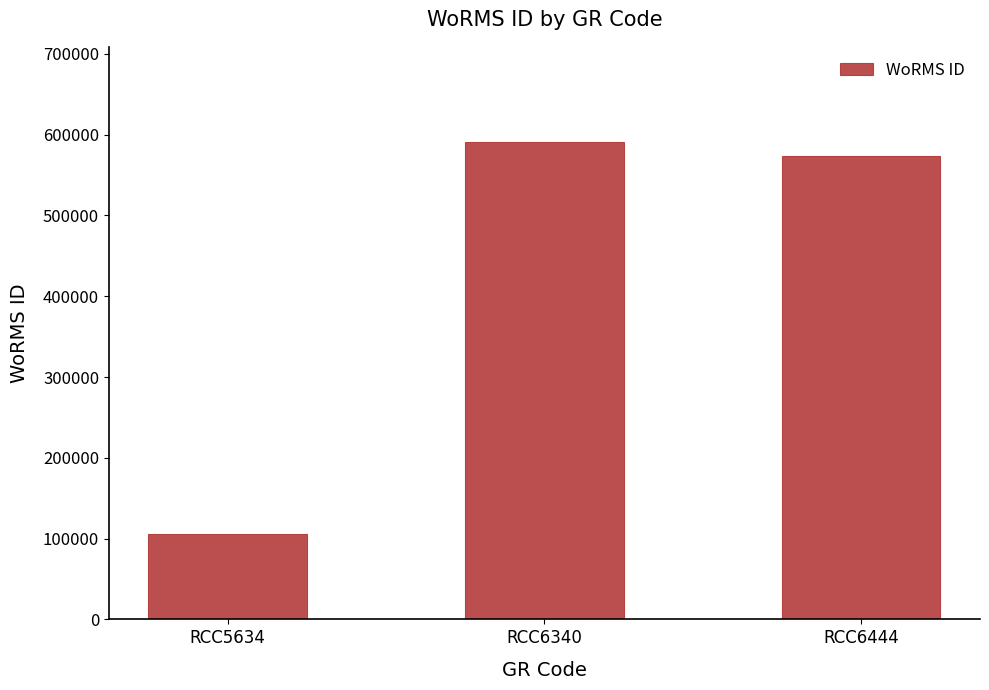

Reading left to right, list all the values displayed in this chart.

106287	590566	573819